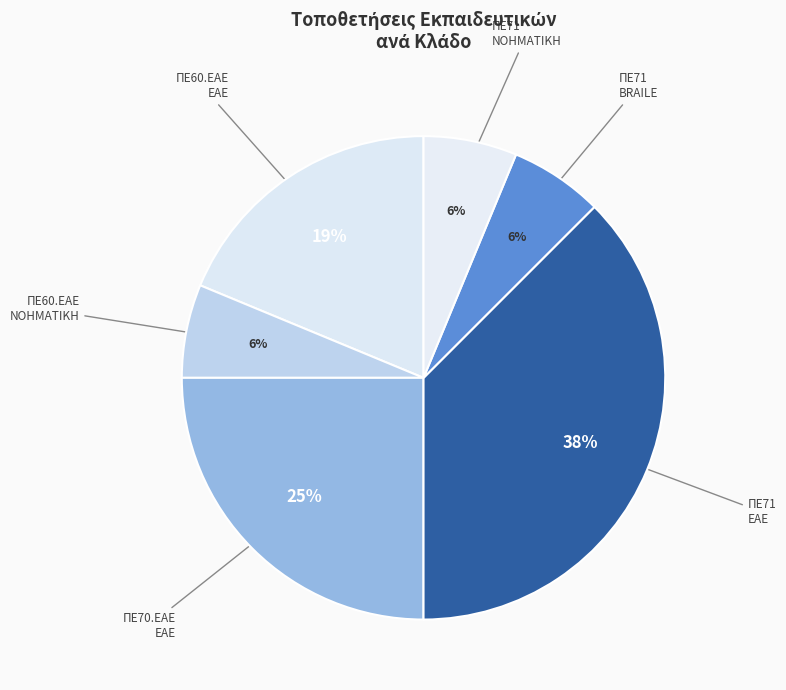

Is there a majority slice in this chart?

No